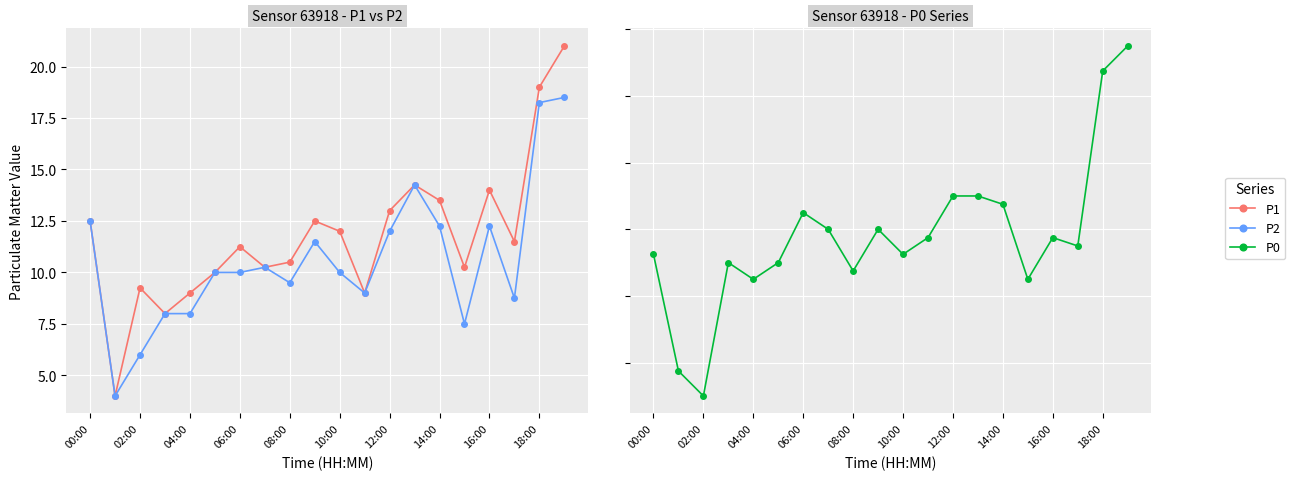

Rank the series at 04:00 from highest to lowest value.

P1, P2, P0